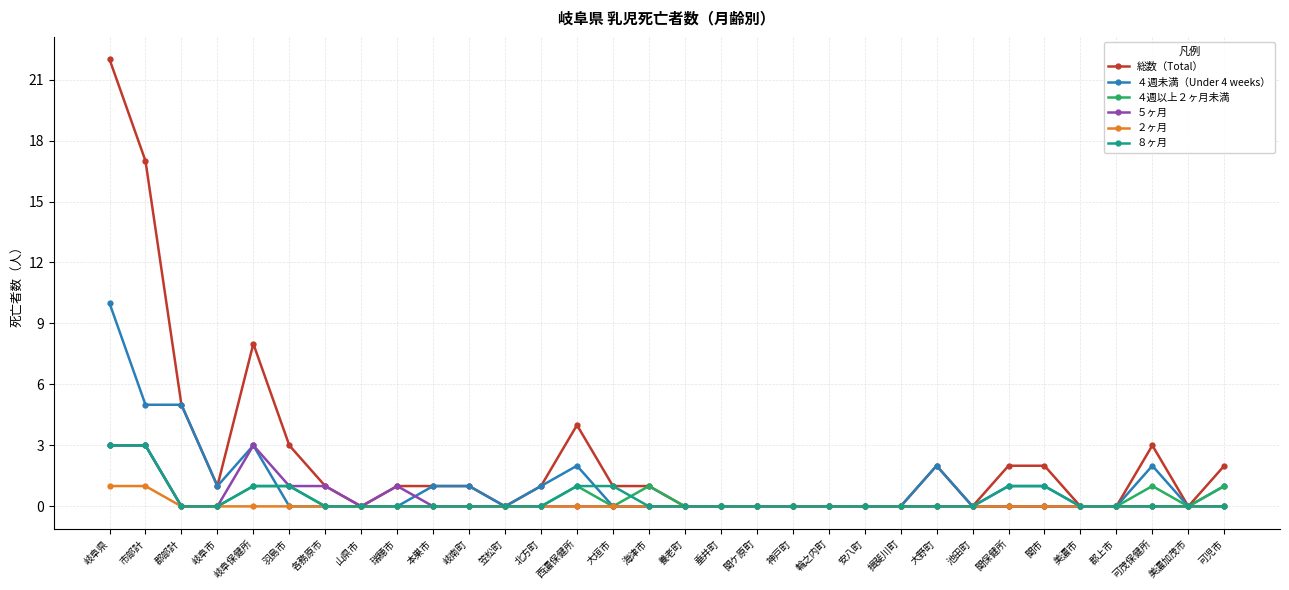

At which category does 総数（Total） reach its first local peak?

岐阜保健所